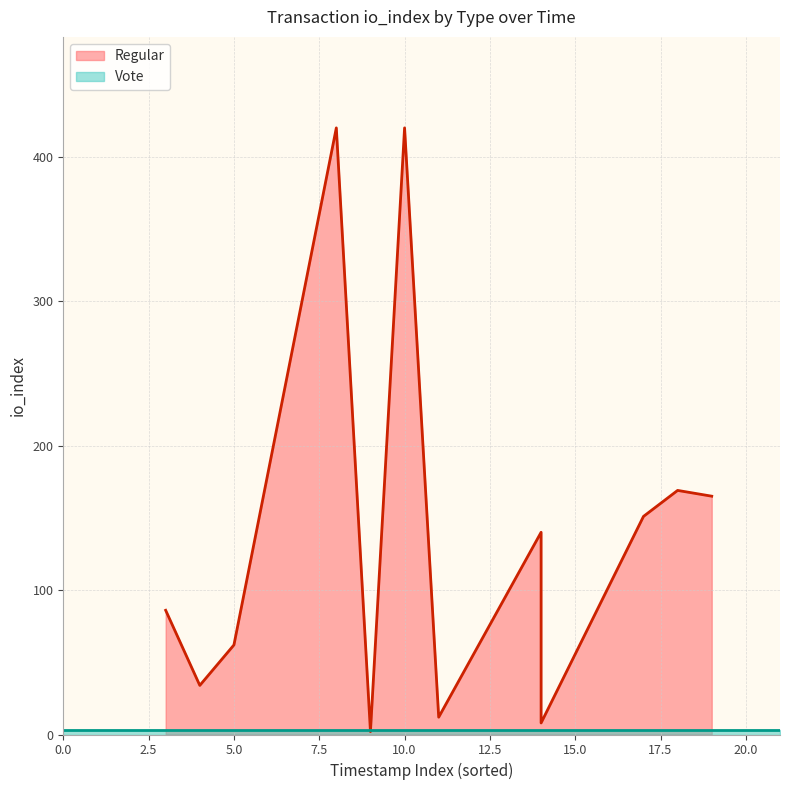

In Regular, how many points are lower than both neighbors (excluding endpoints)?

4